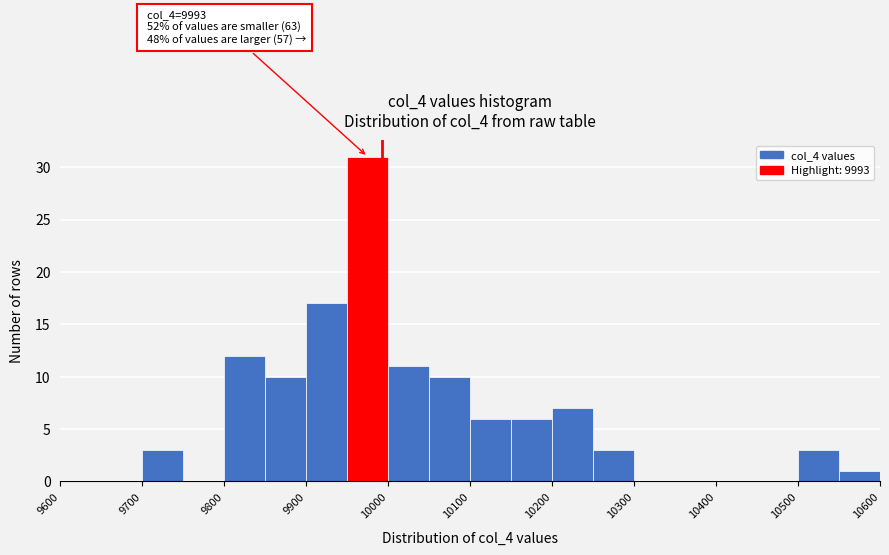

Which range on the x-axis has the tallest bar?

9950 to 10000